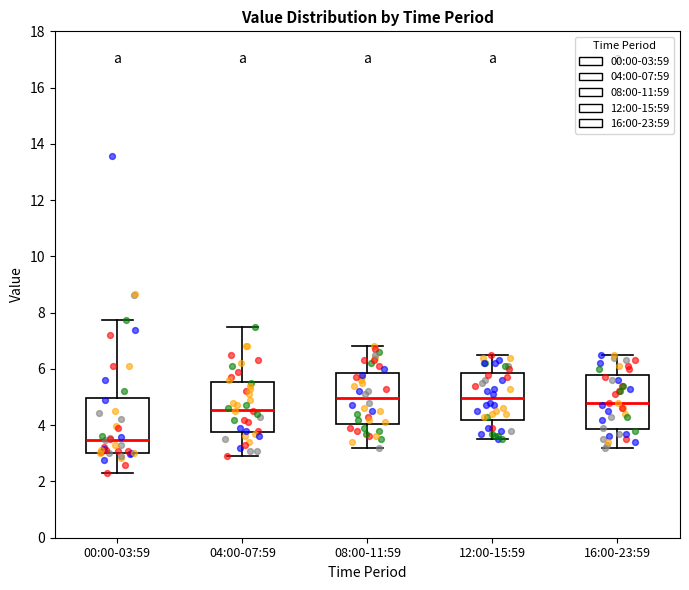

Where is the lower edge of the box for 00:00-03:59 on the y-axis? The values are not printed on the chart, so give them approximately, as read against the axis.

3.0